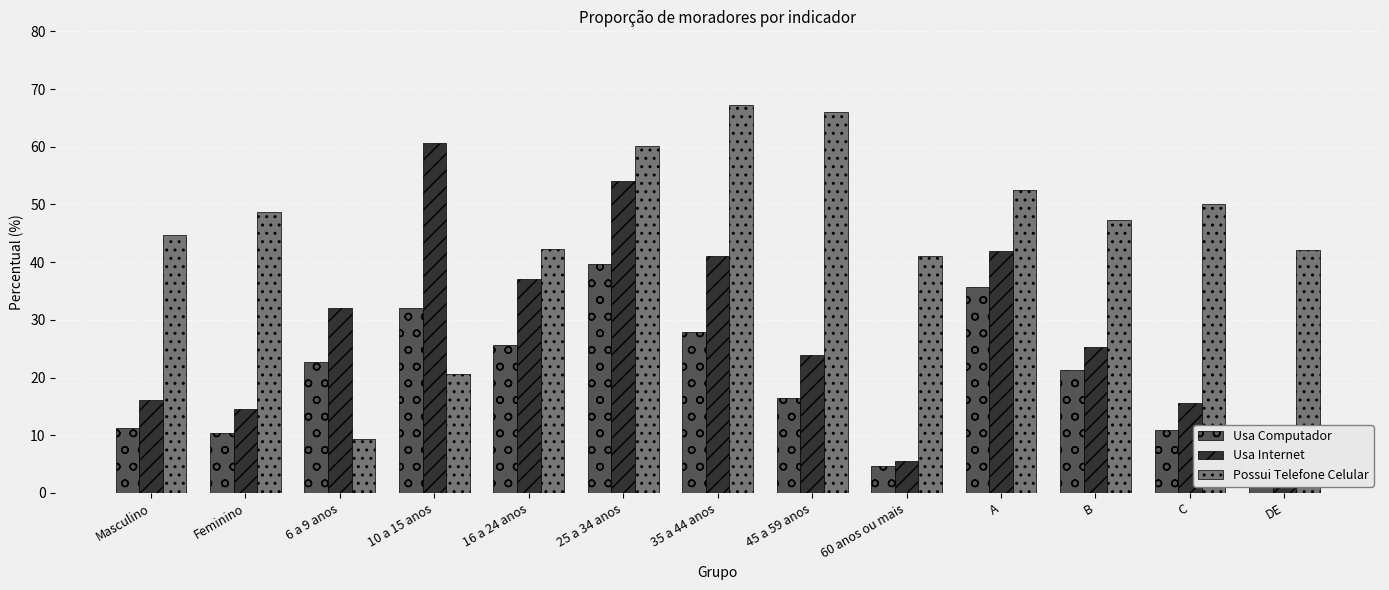

Is it true that Possui Telefone Celular equals 59.9 at Masculino?

False